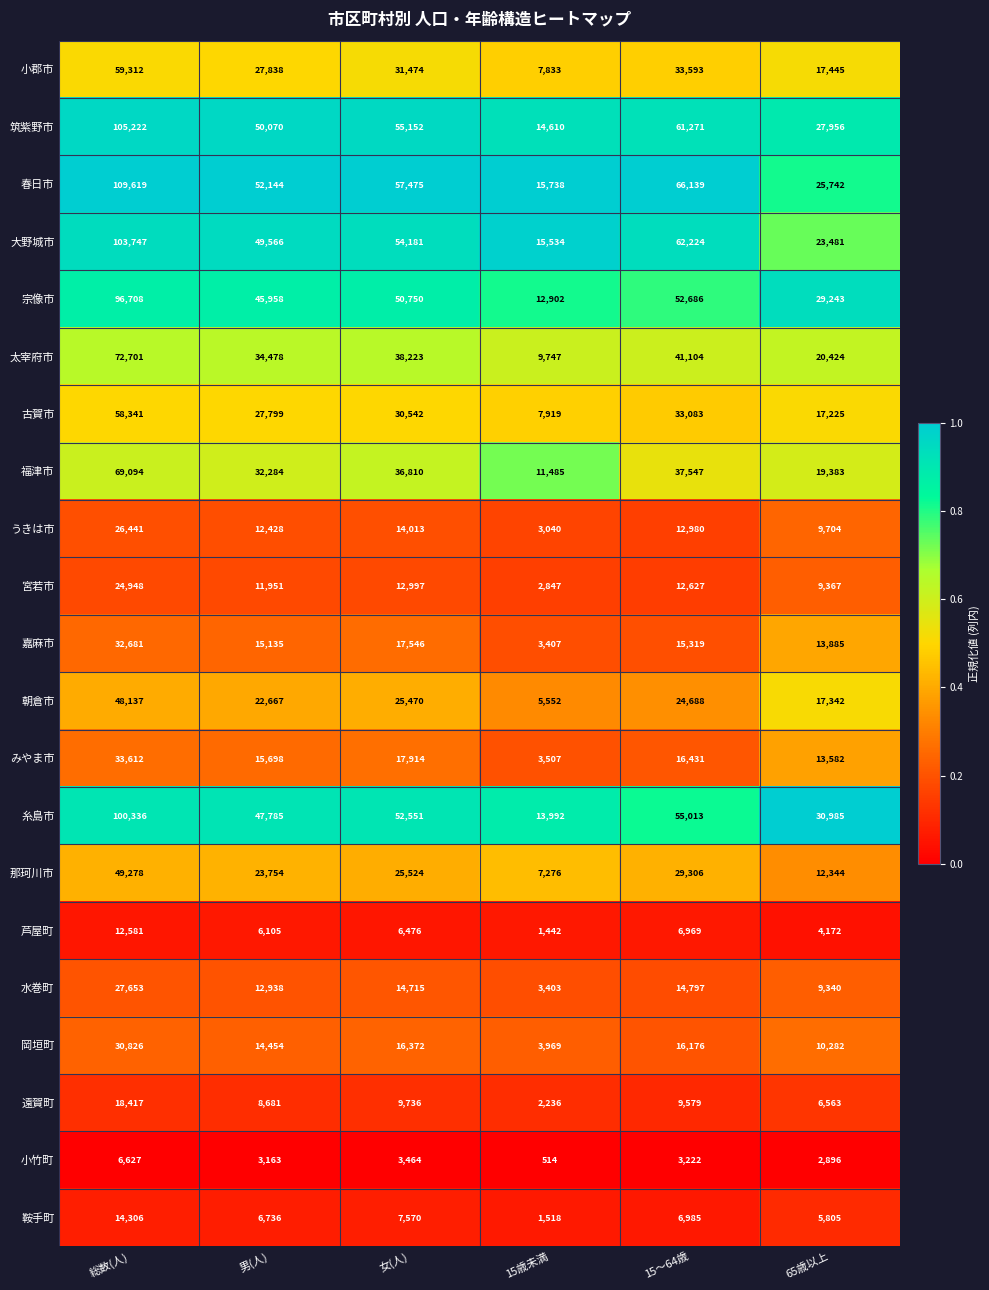

Is the value of うきは市 at 15歳未満 greater than the value of 古賀市 at 15歳未満?

No